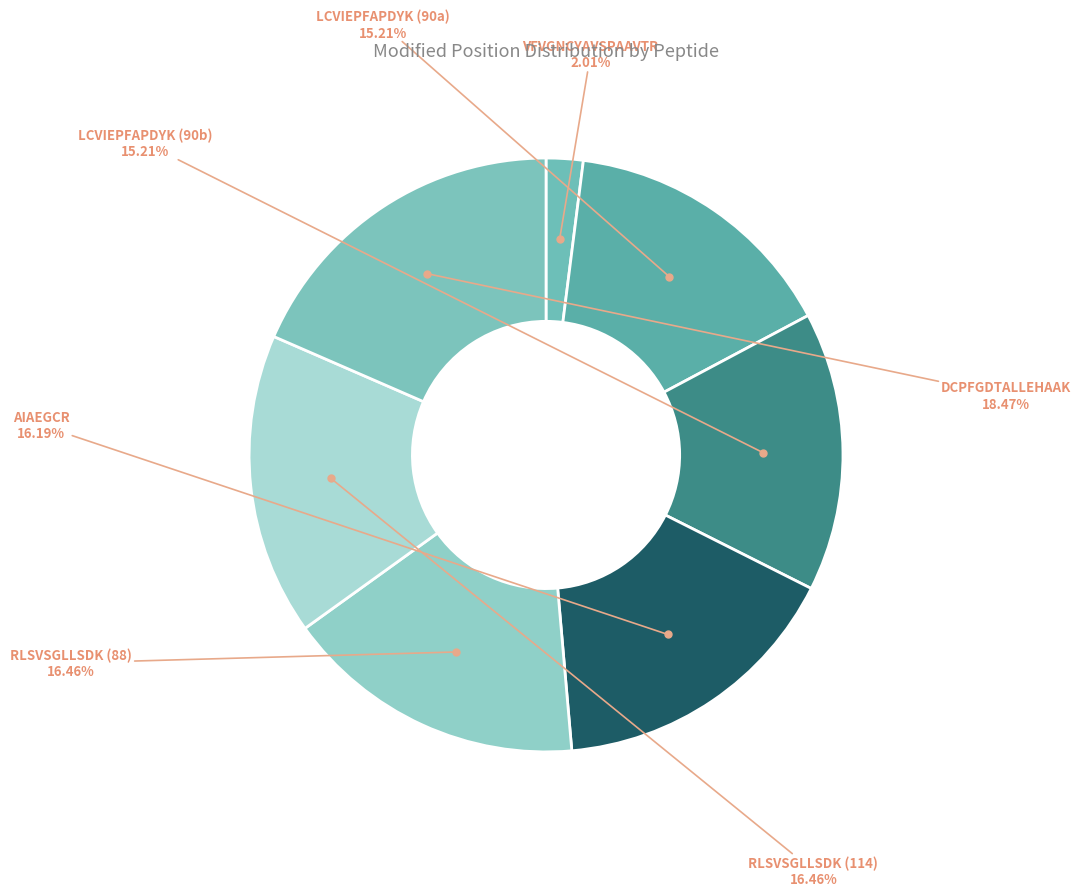

Count the number of slices in the pie.

7